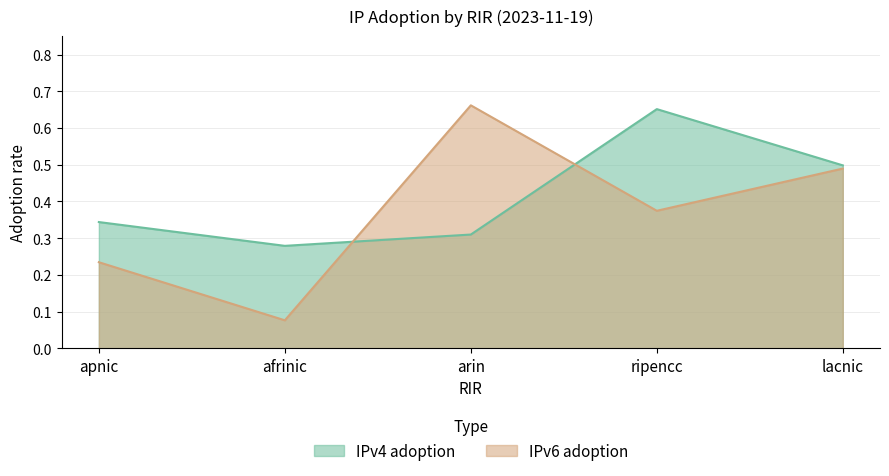

How many interior local peaks does the IPv4 adoption series have?

1